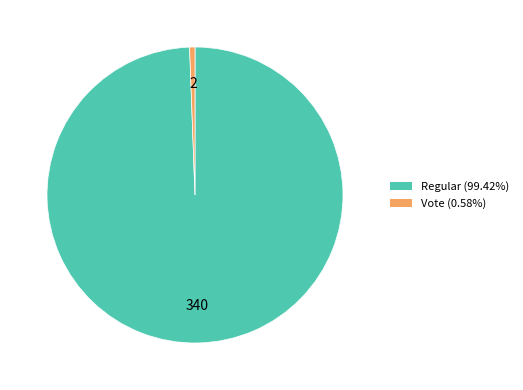

Does any single category account for the majority?

Yes